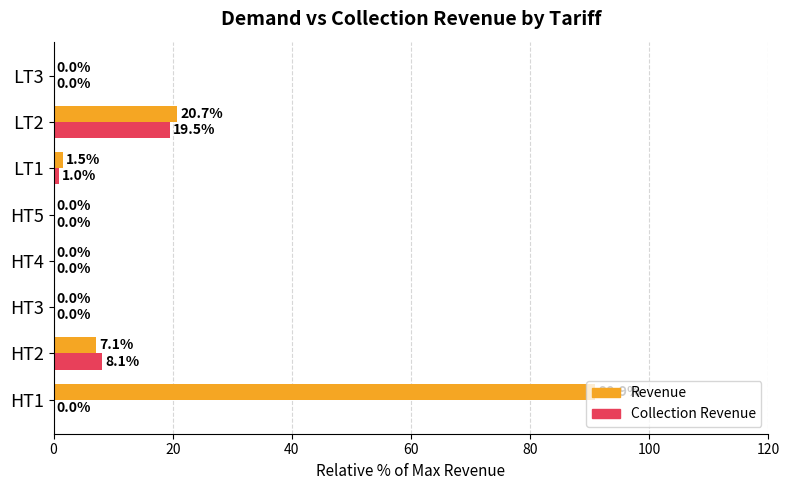

Where is Collection Revenue nearest to the value 9?

HT2